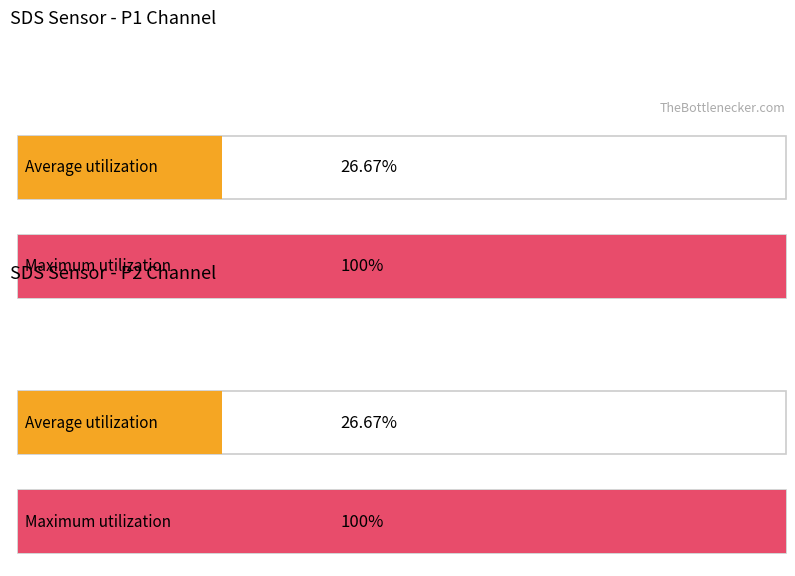

Rank the series by their maximum value, from highest to lowest.

SDS_P1, SDS_P2